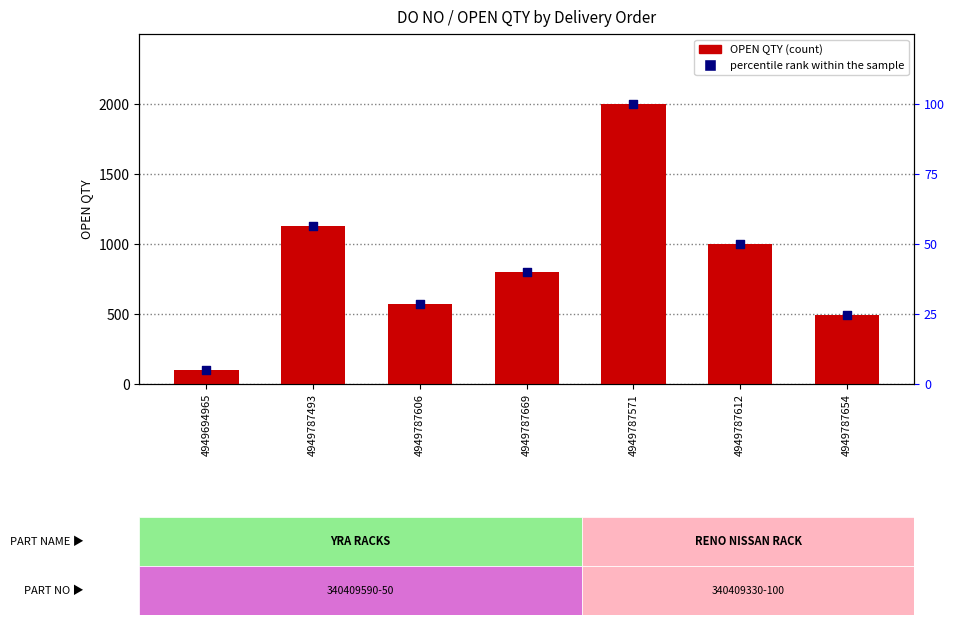

What is the total value across all series at 4949787493?

1186.5